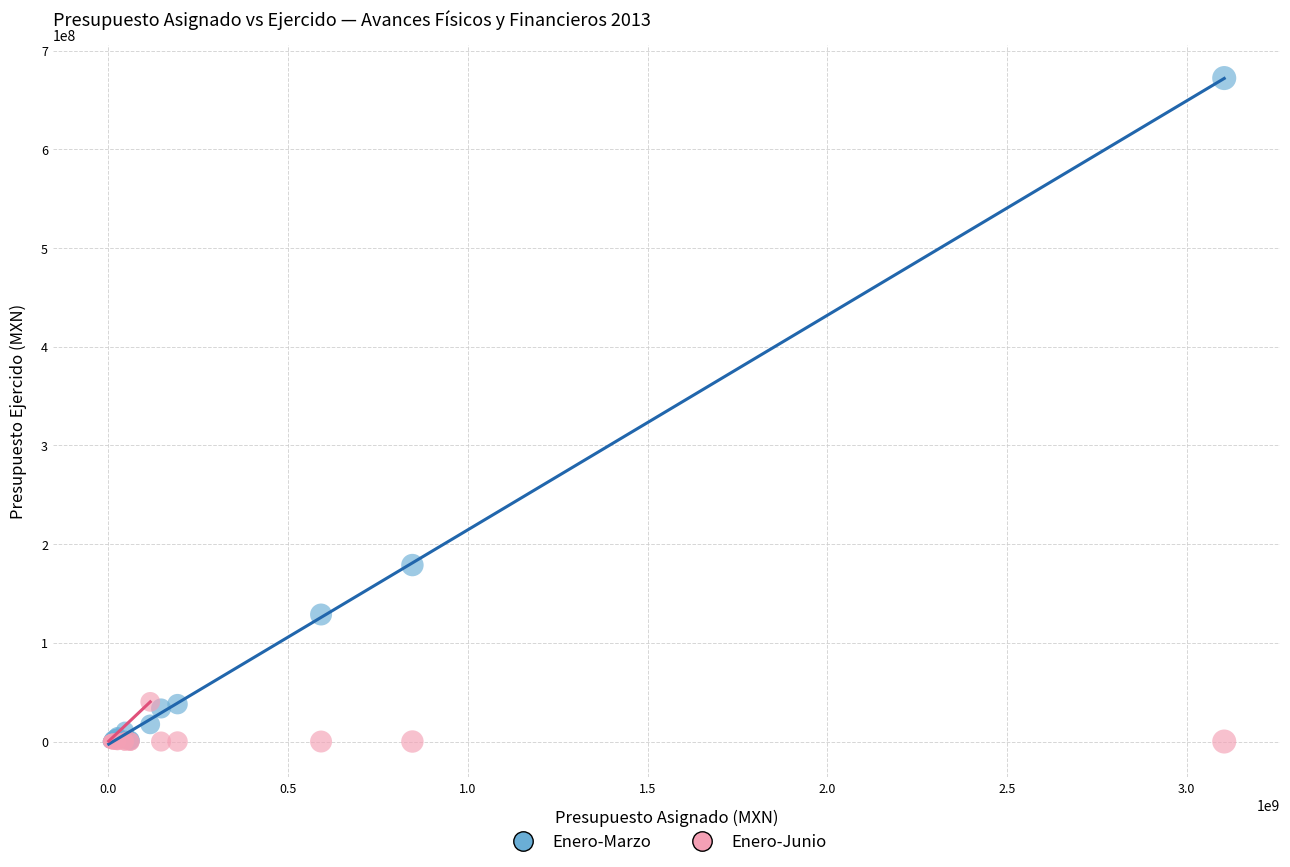

What are all the series names shown in the legend?

Enero-Marzo, Enero-Junio